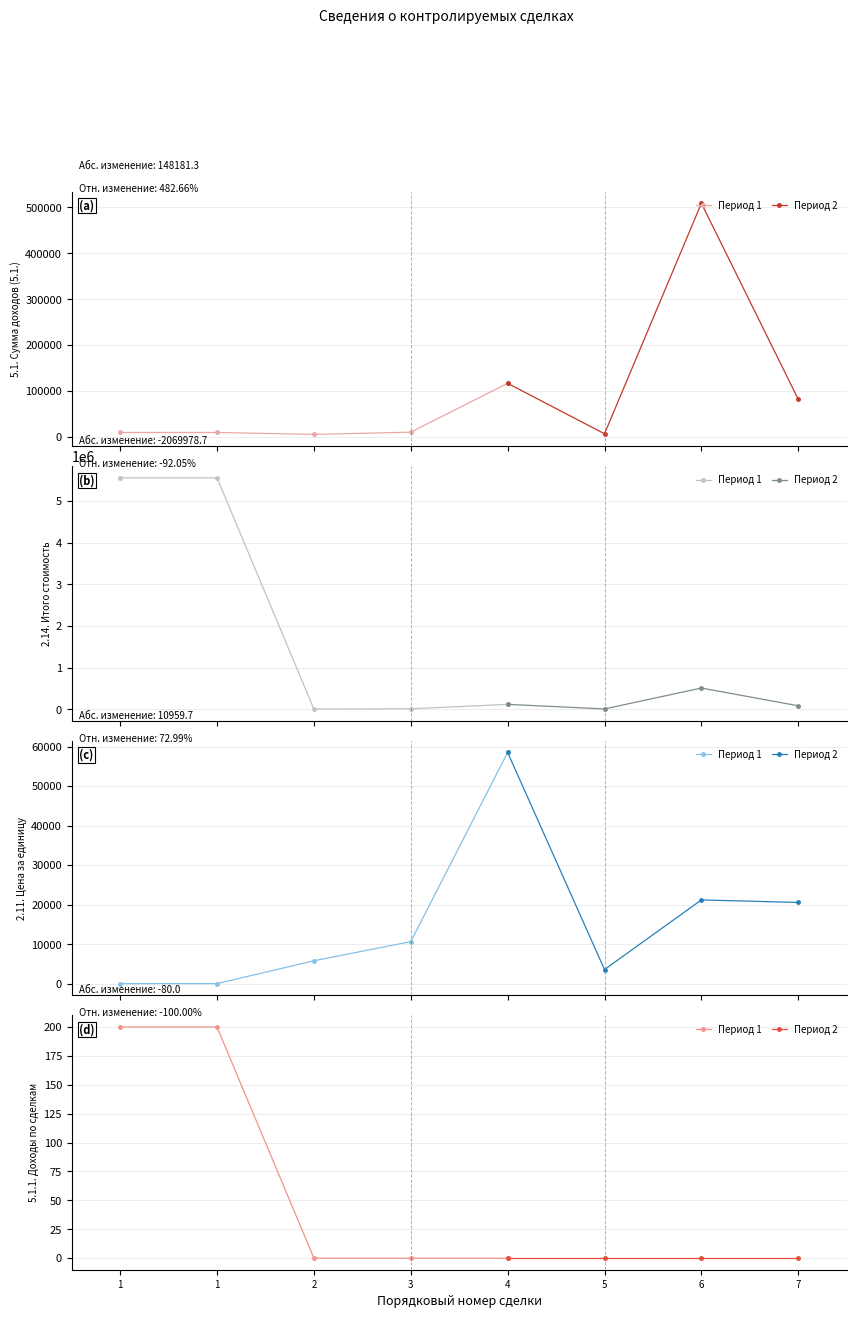

True or false: 2.11. Цена за единицу and 5.1. Сумма доходов (5.1.) intersect in this chart.

False